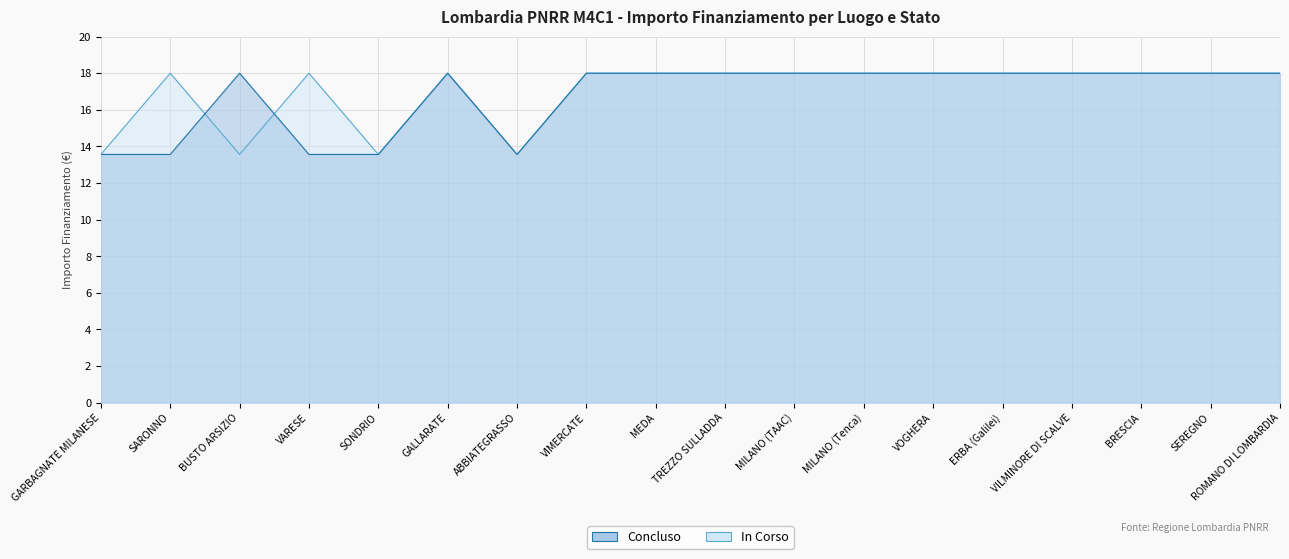

Where do In Corso and Concluso first cross each other?

SARONNO and BUSTO ARSIZIO